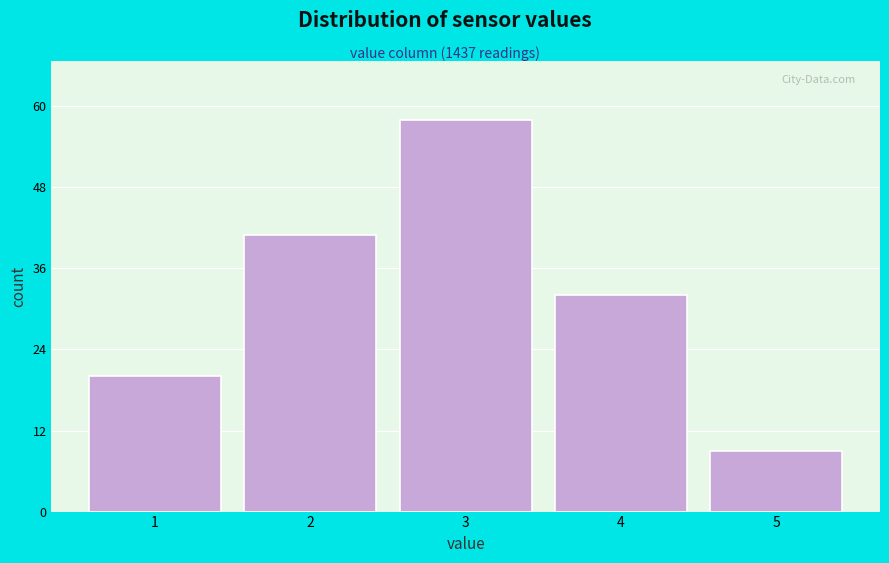

Reading left to right, what are all the values shown in this chart?

20	41	58	32	9